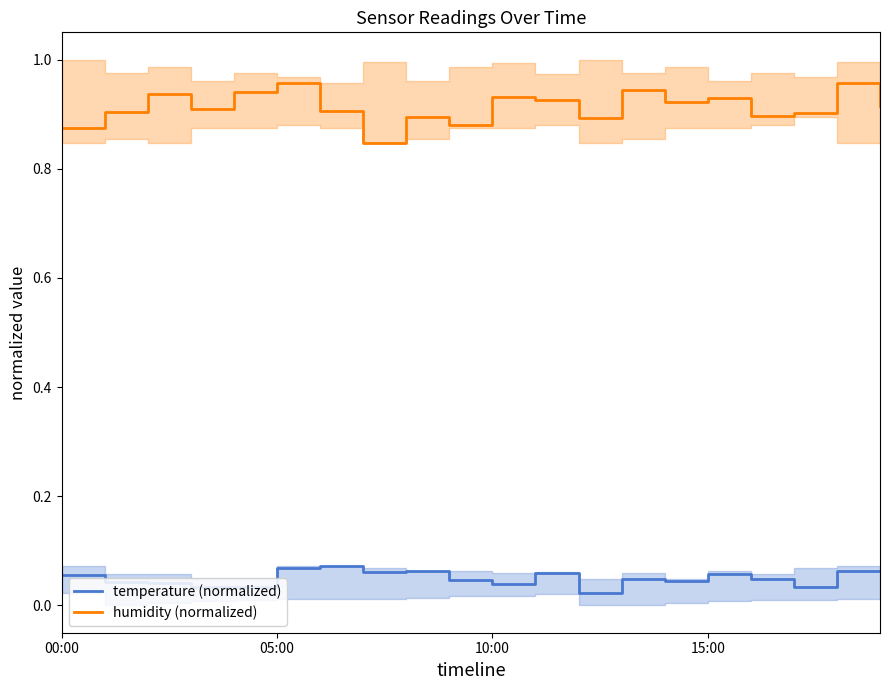

Reading left to right, extract all data points from this chart.

temperature (normalized): 0.1	0.0	0.0	0.0	0.0	0.1	0.1	0.1	0.1	0.0	0.0	0.1	0.0	0.0	0.0	0.1	0.0	0.0	0.1	0.1
humidity (normalized): 0.9	0.9	0.9	0.9	0.9	1.0	0.9	0.8	0.9	0.9	0.9	0.9	0.9	0.9	0.9	0.9	0.9	0.9	1.0	0.9